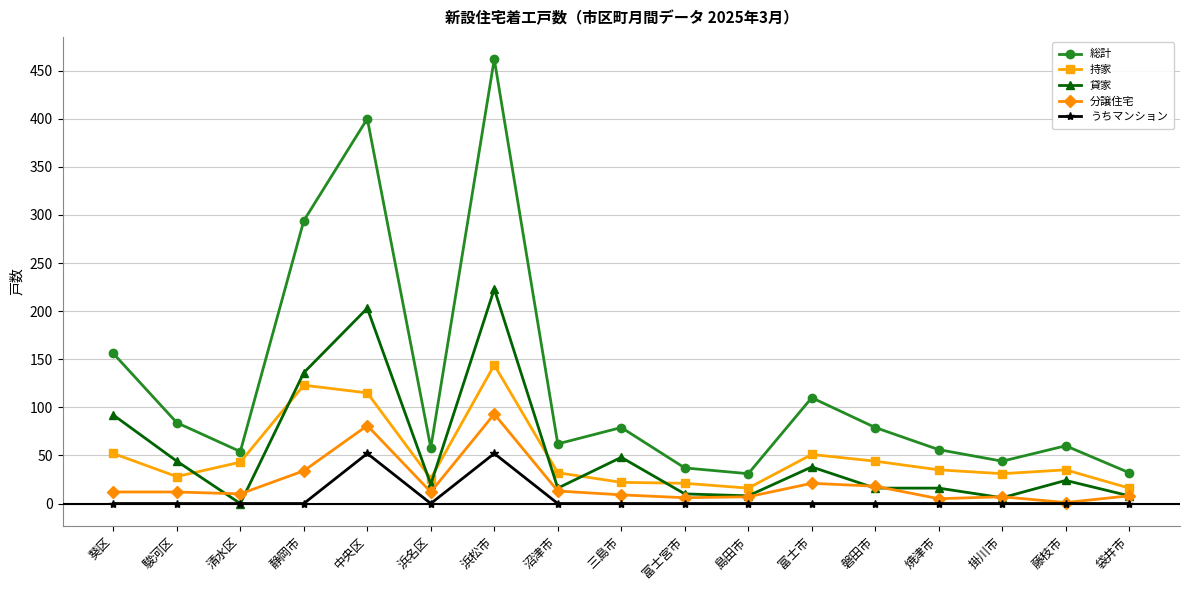

True or false: 持家 and うちマンション intersect in this chart.

False